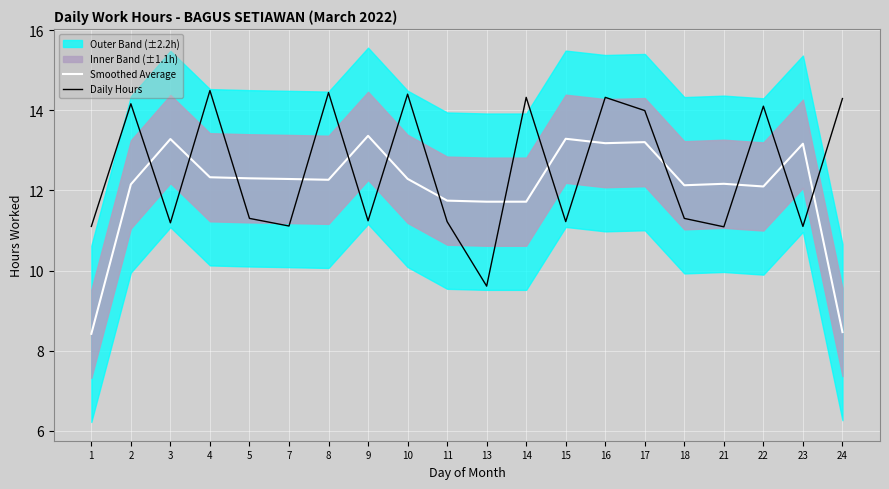

How many data points does each series have?

20